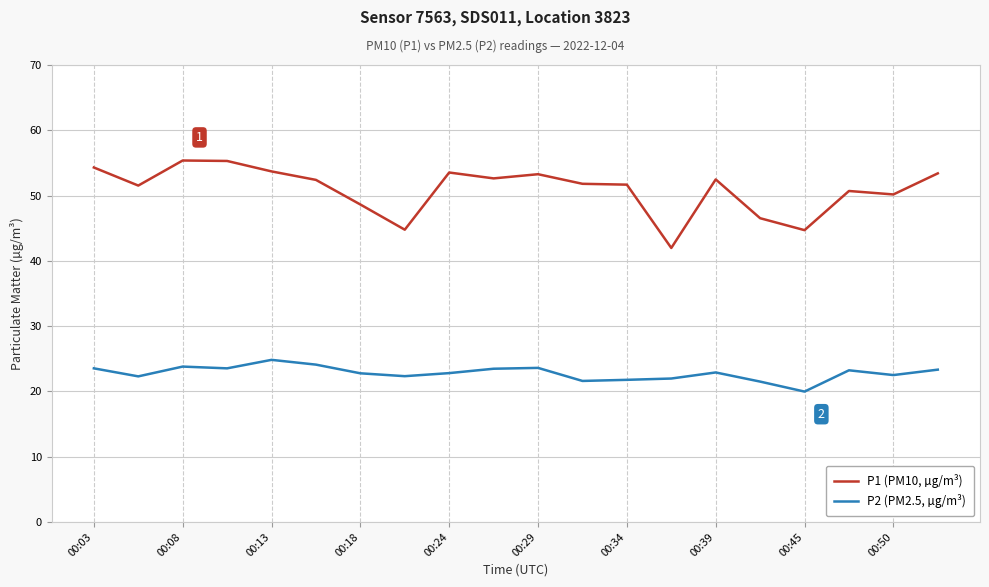

Which series has the widest spread of values?

P1 (PM10, µg/m³)